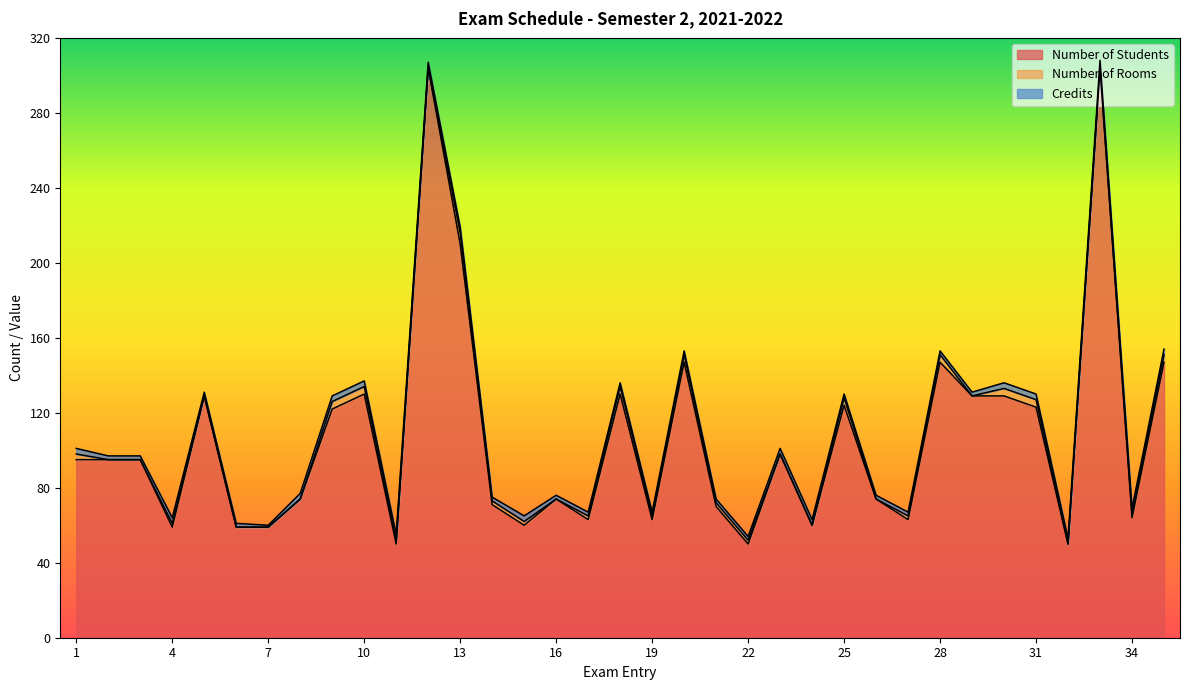

What is the difference between the highest and lowest values at 6?

59